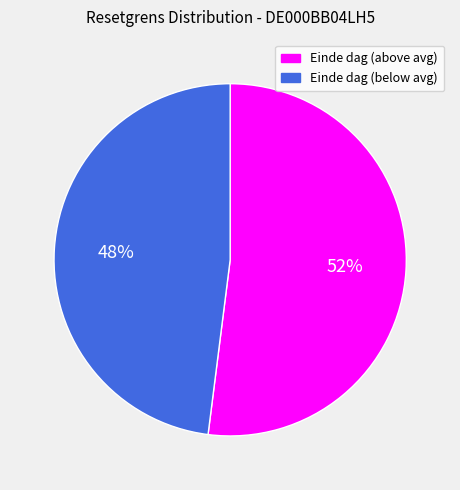

Is there any slice that represents more than half of the pie?

Yes